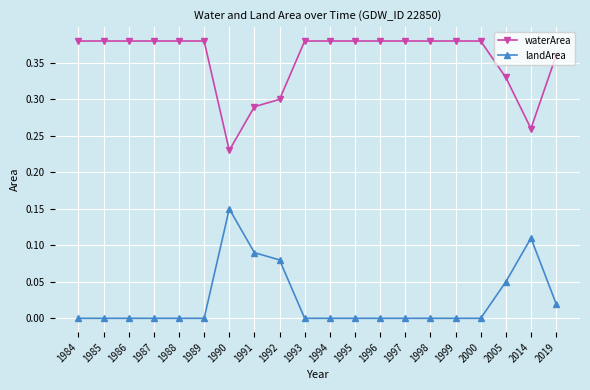

Is it true that waterArea equals 0.3 at 1991?

True